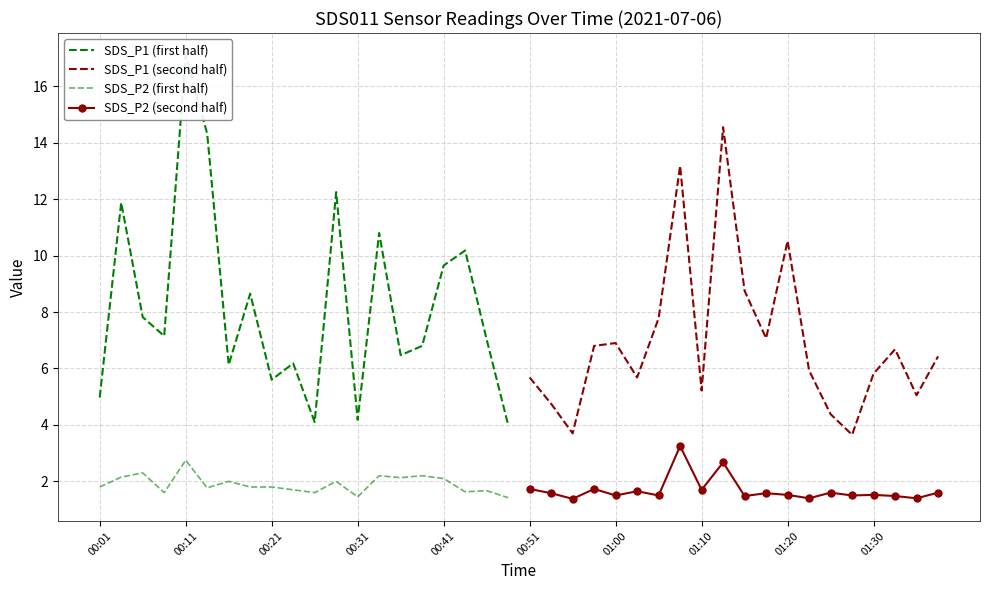

At how many categories does at least one series exceed 9?

10